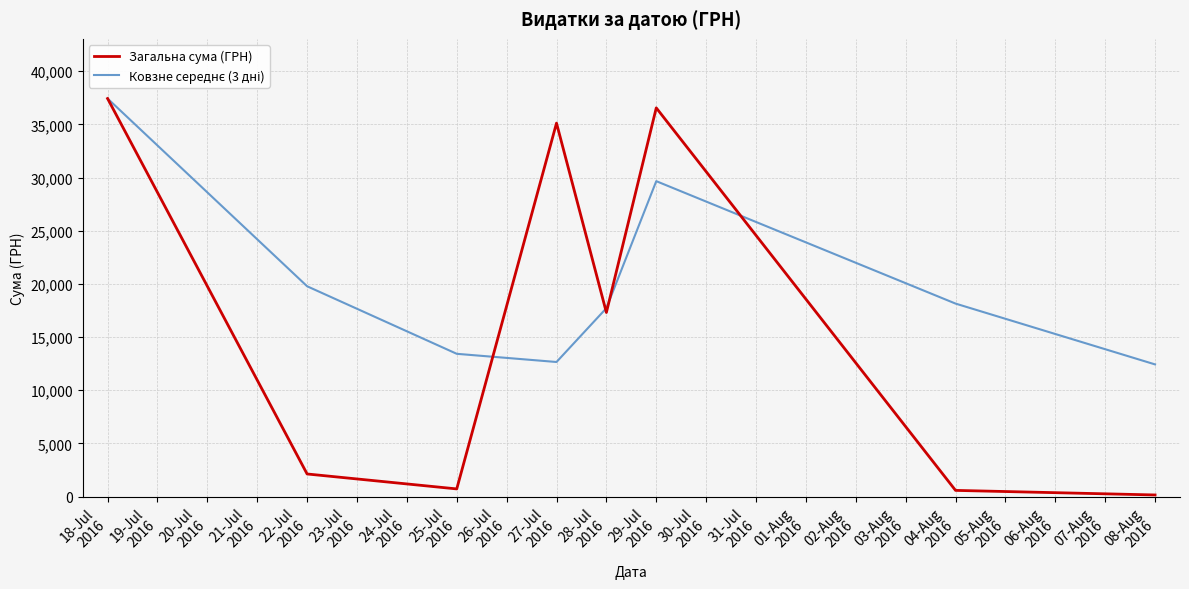

Which series has the widest spread of values?

Загальна сума (ГРН)